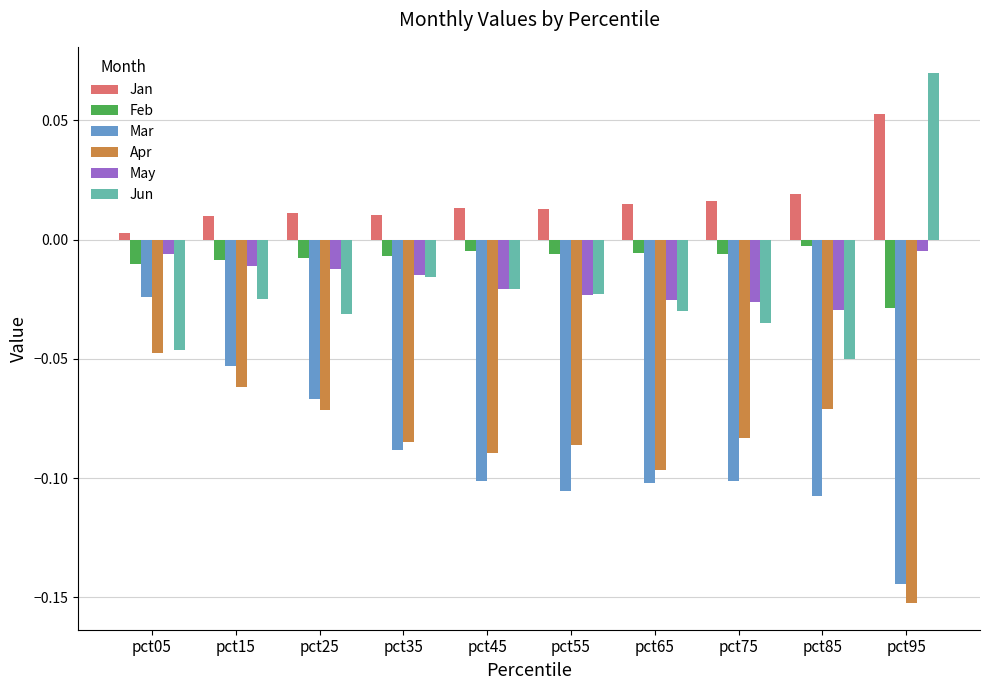

Which series has the largest total across all categories?

Jan